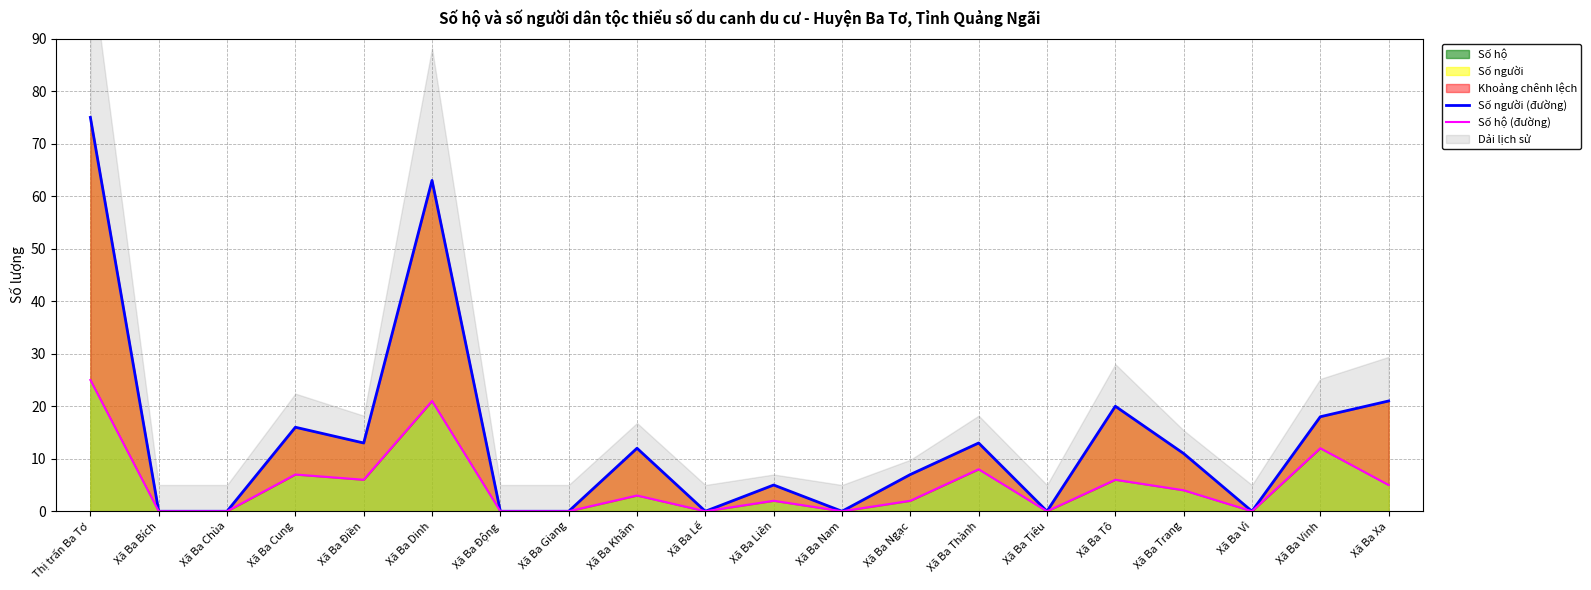

Which has a higher value, Xã Ba Ngạc or Xã Ba Vinh?

Xã Ba Vinh